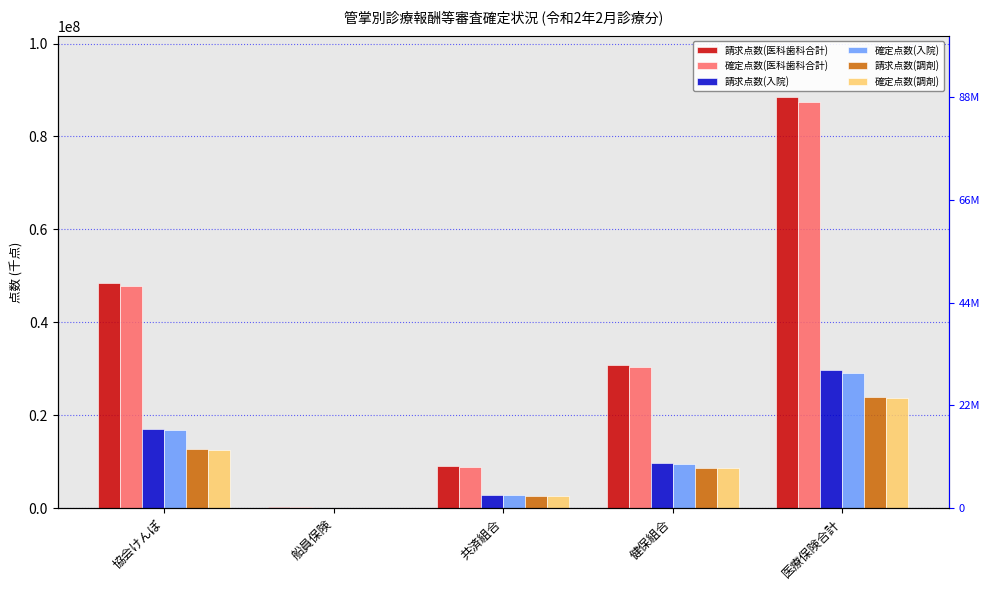

At 船員保険, list the series in order from smallest to largest.

確定点数(調剤), 請求点数(調剤), 確定点数(入院), 請求点数(入院), 確定点数(医科歯科合計), 請求点数(医科歯科合計)